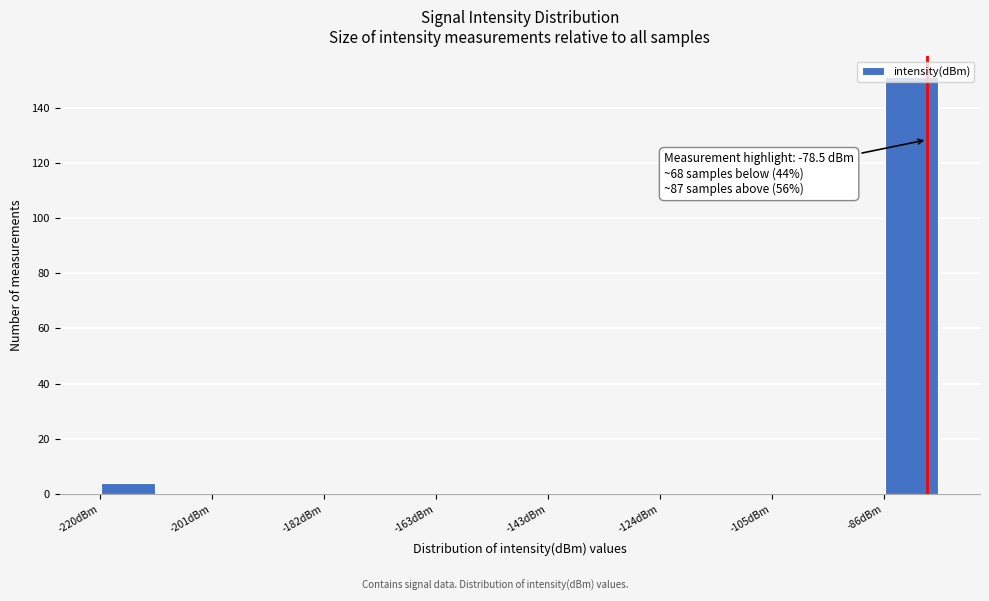

Over which range of the x-axis is the bar tallest?

-86 to -76